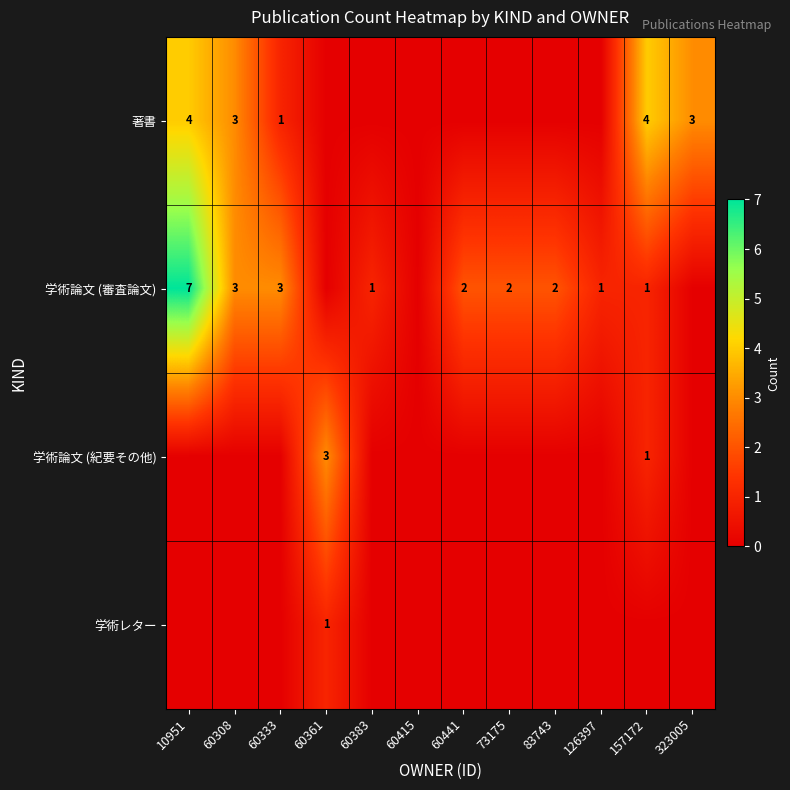

True or false: 著書 has a value of 4 at 10951.

True